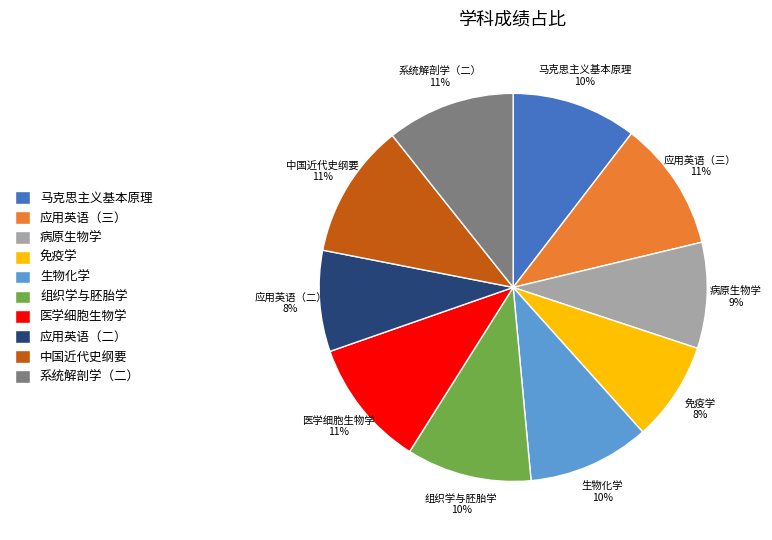

What percentage is the 组织学与胚胎学 slice, to the nearest percent?

10%